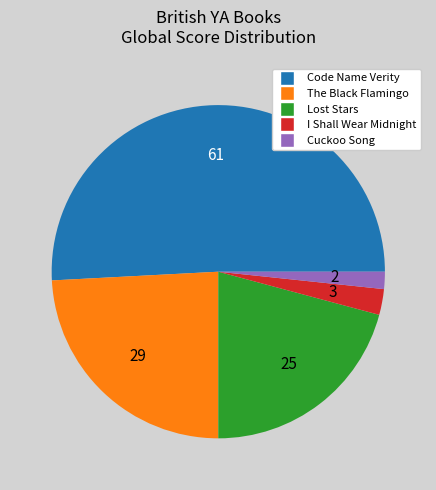

What is the ratio of the value at Code Name Verity to the value at Cuckoo Song?

30.5